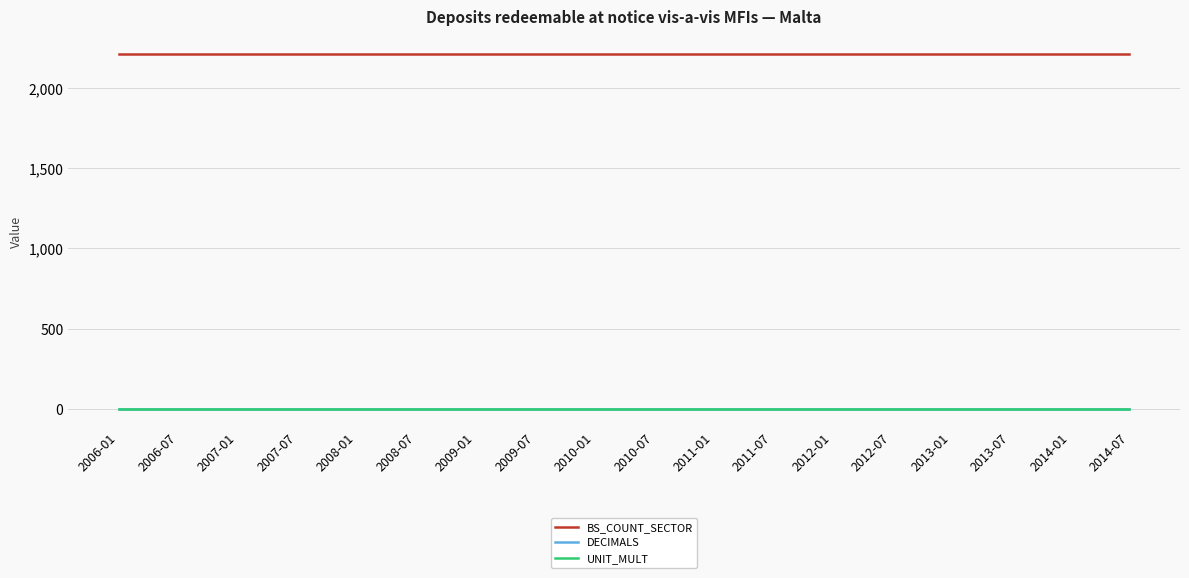

Is the value of UNIT_MULT at 2011-07 greater than the value of BS_COUNT_SECTOR at 2011-01?

No